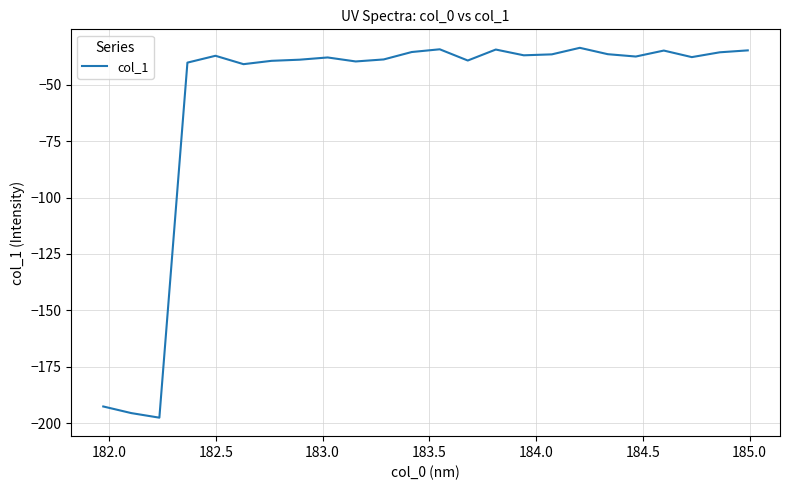

How many lines are shown in the chart?

1